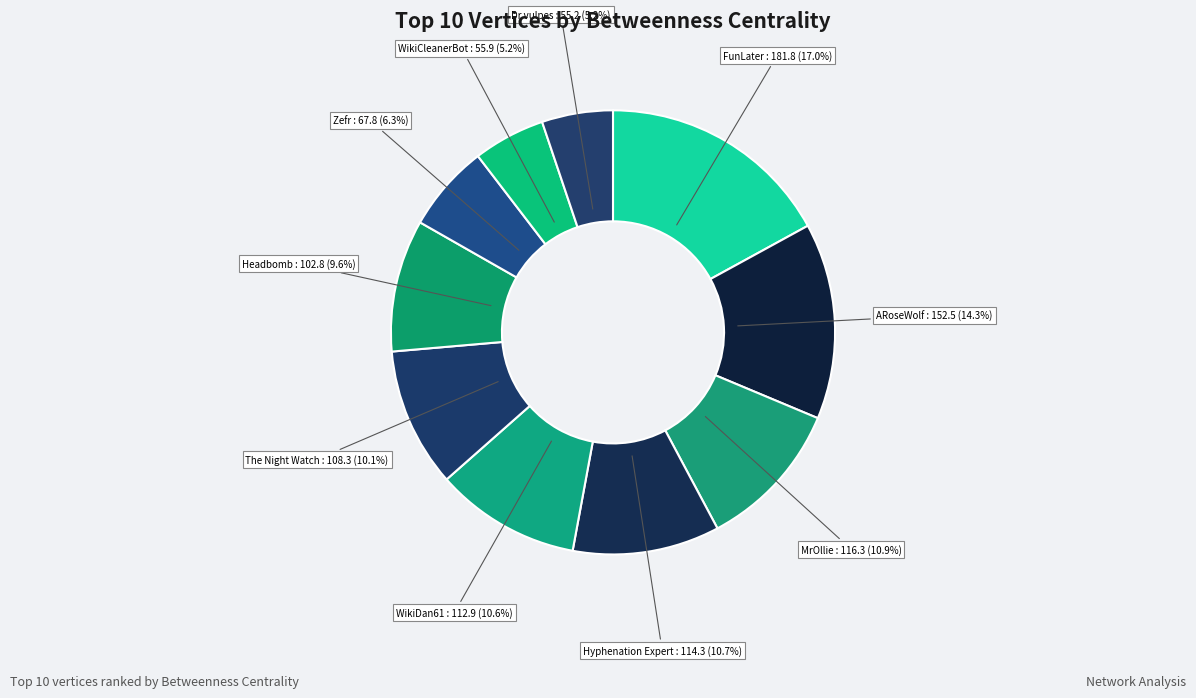

Between The Night Watch and WikiCleanerBot, which is larger?

The Night Watch